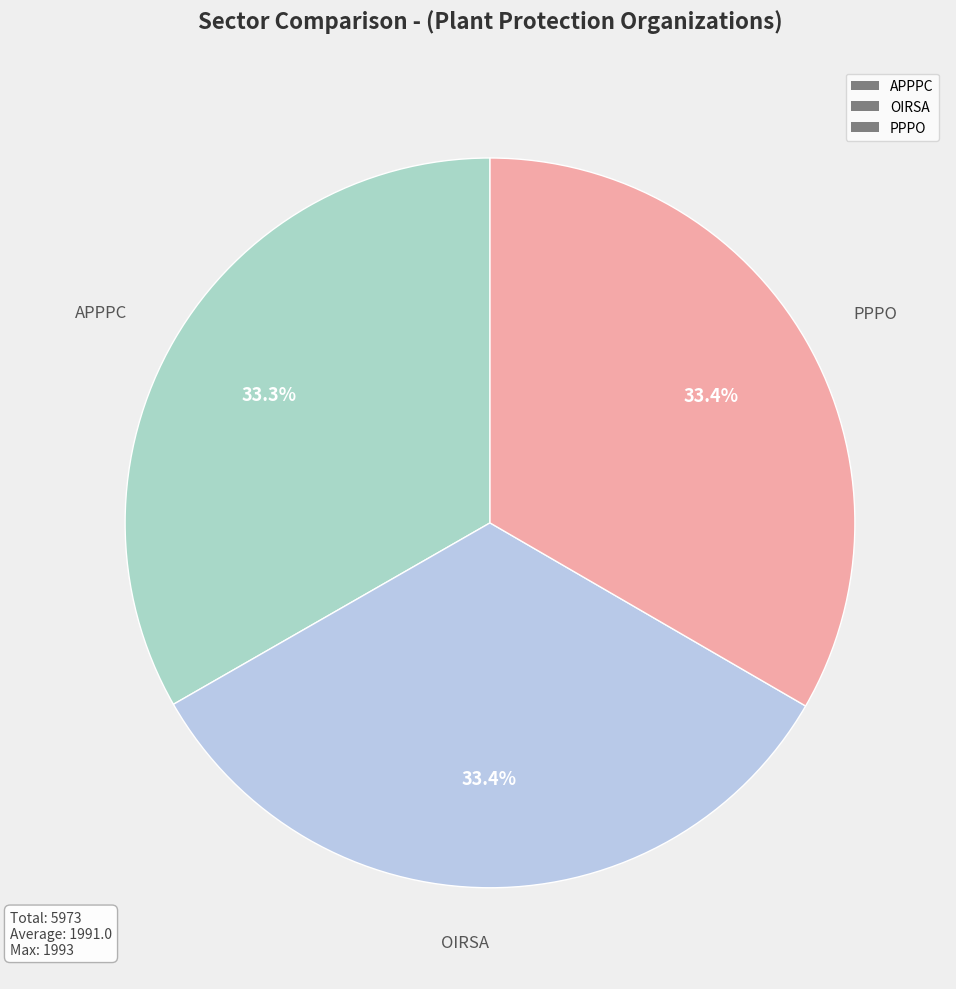

What percentage is the PPPO slice, to the nearest percent?

33%